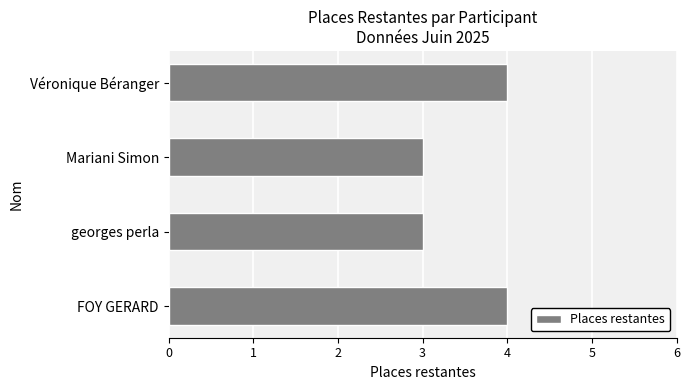

Is it true that the value at Véronique Béranger is 2?

False